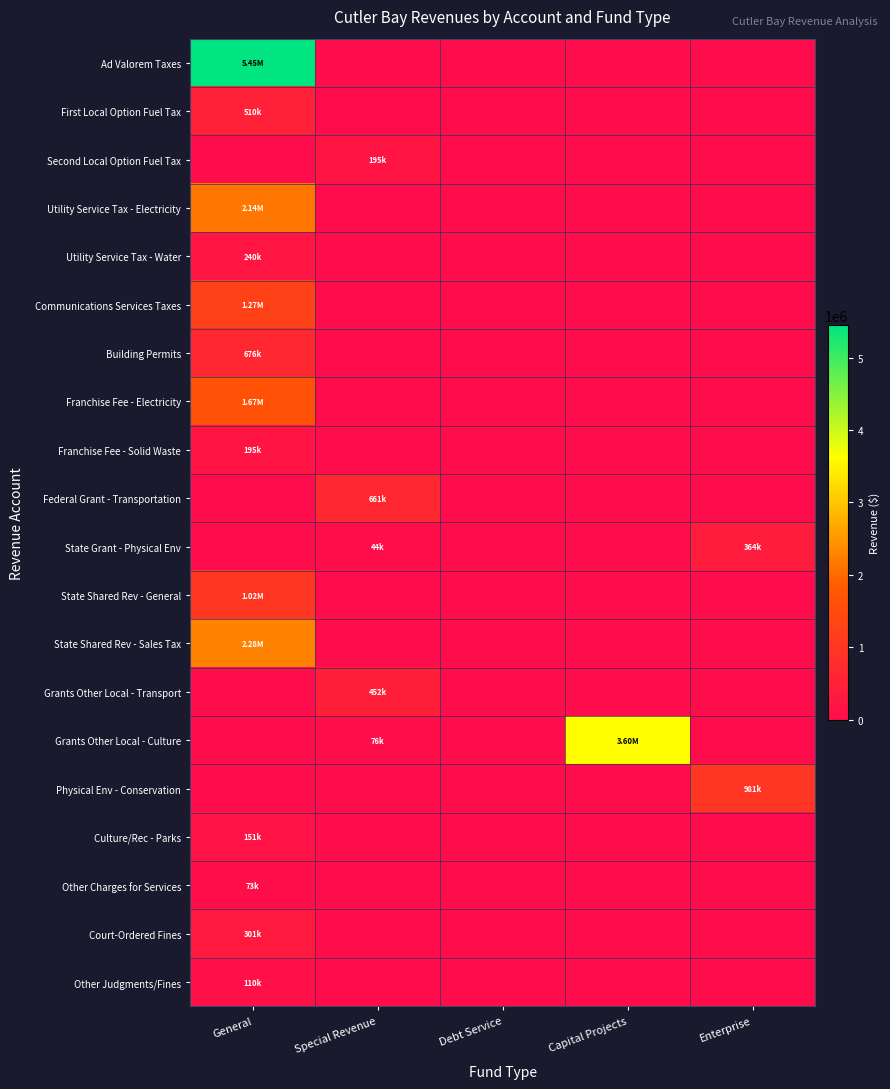

At how many categories does at least one series exceed 4242139?

1